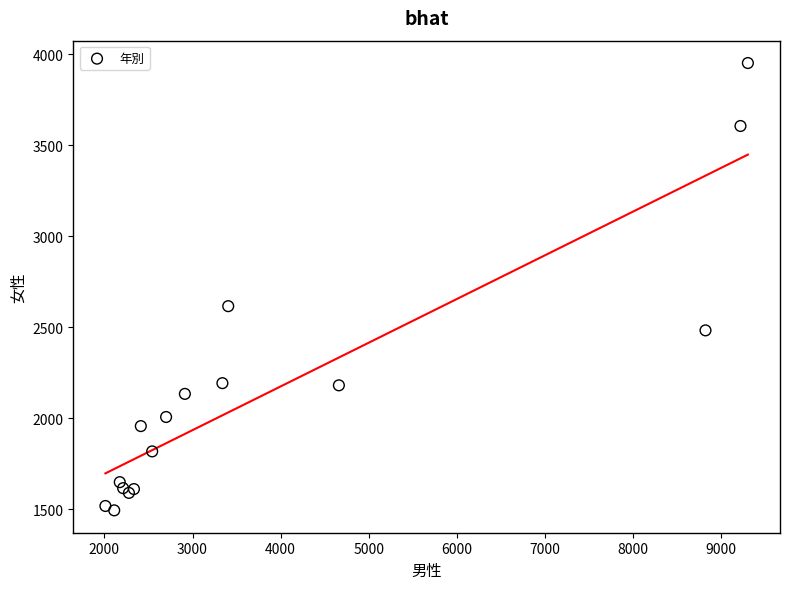

What Y value in the scatter plot is closest to 2723?

2616